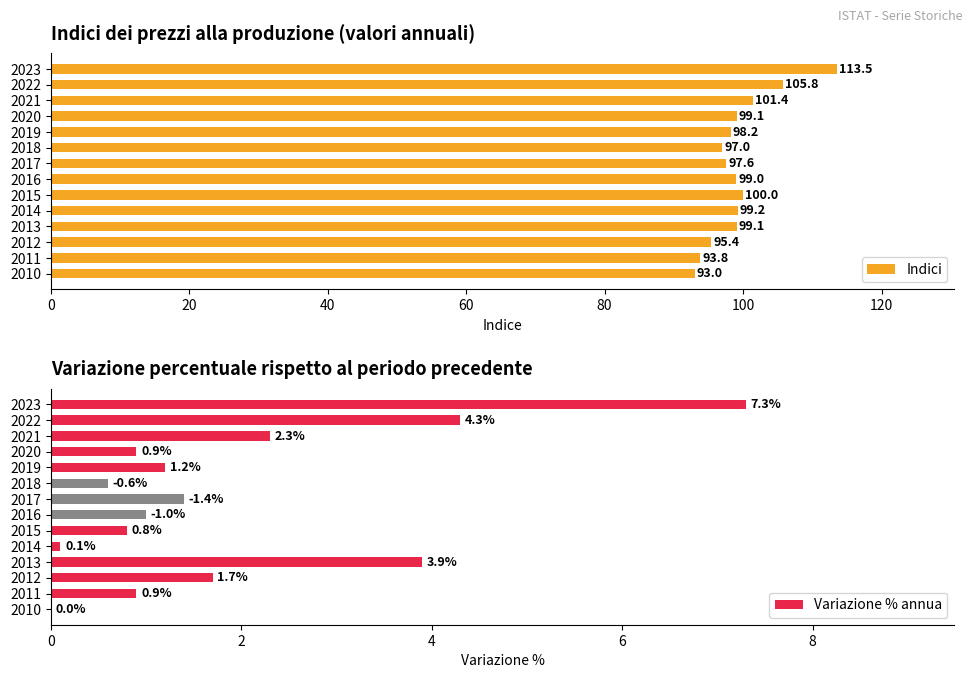

What is the sum of all Indici values?

1392.1